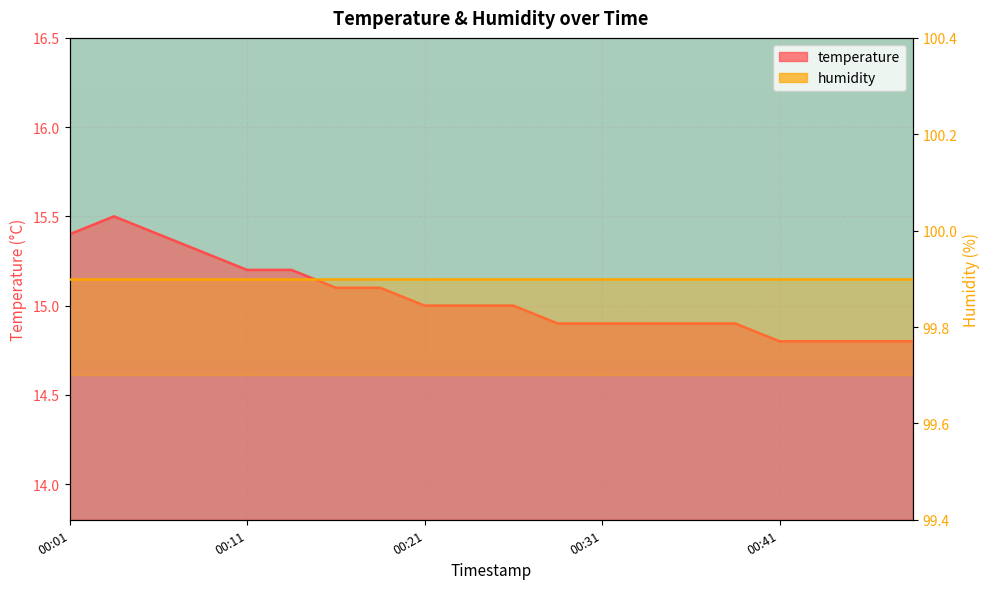

What is the average value?

15.0